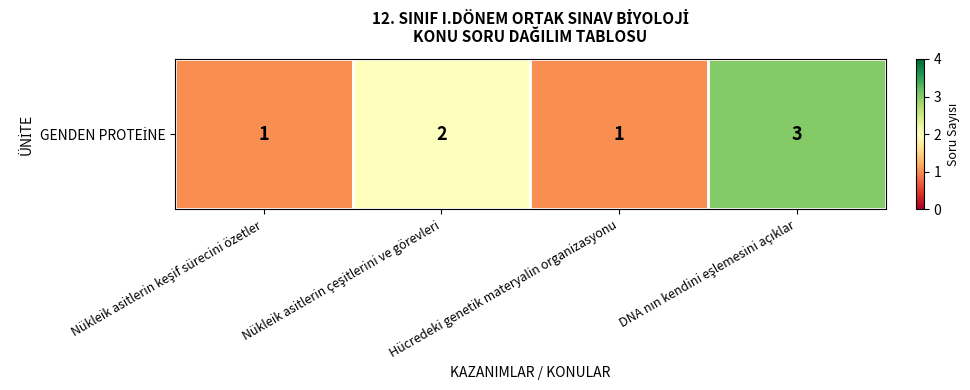

At which label is the value closest to 2?

Nükleik asitlerin çeşitlerini ve görevleri